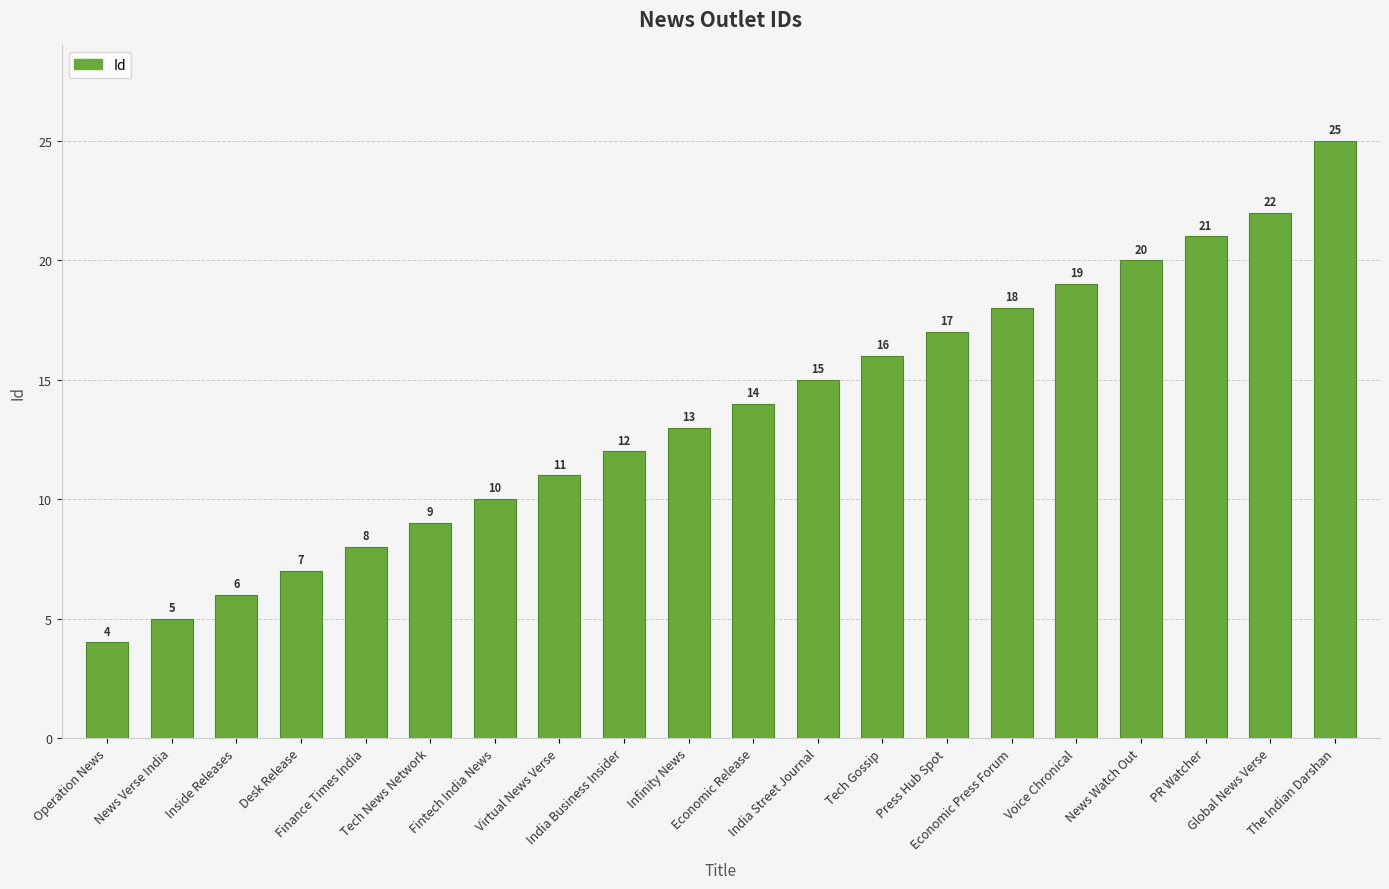

What is the sum of the values at PR Watcher and Tech News Network?

30